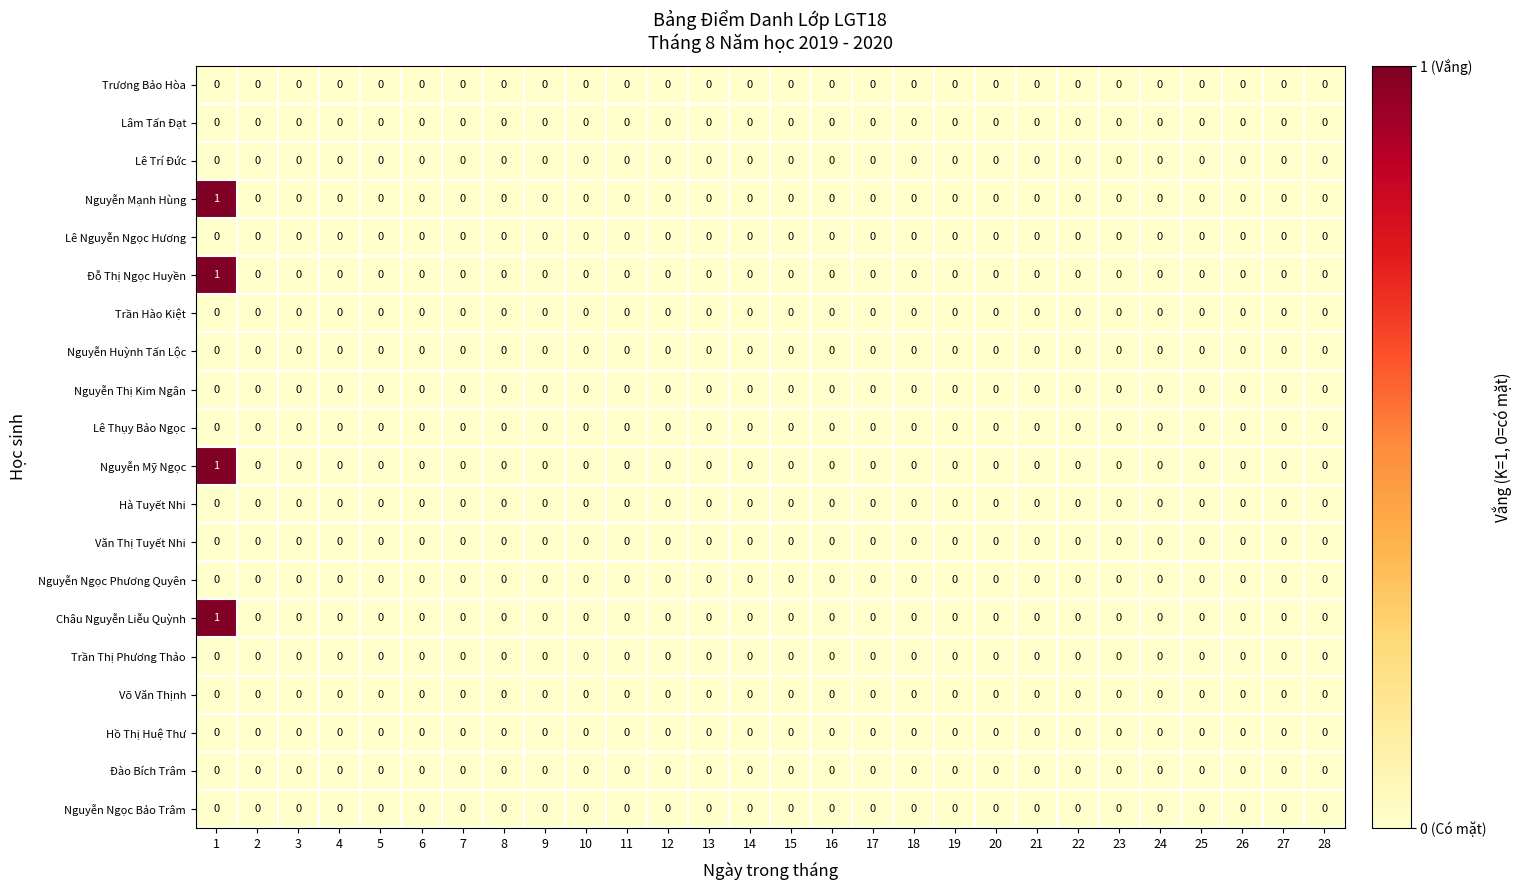

The Nguyễn Mỹ Ngọc series shows -1 at 23. True or false?

False